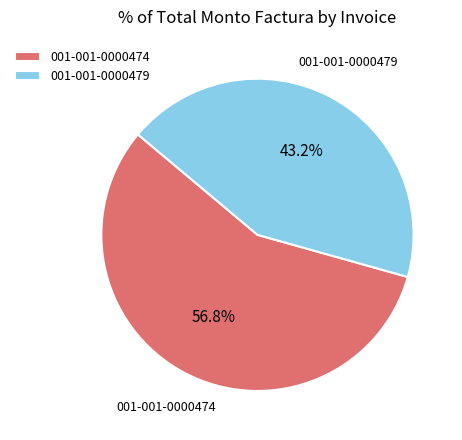

Count the number of slices in the pie.

2